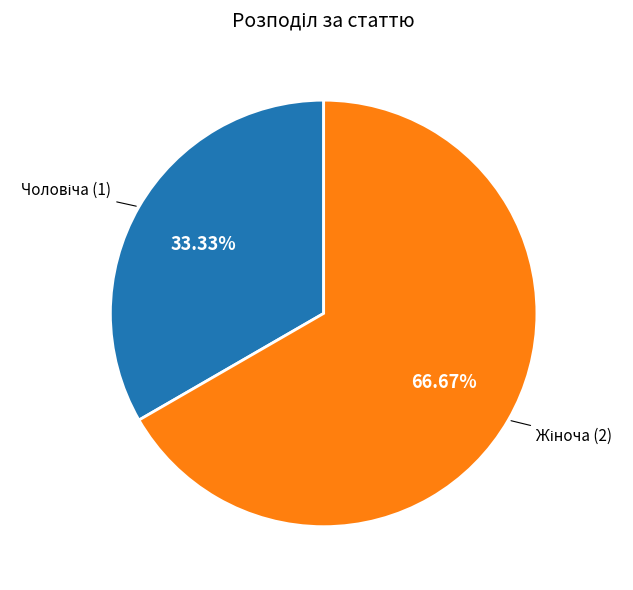

Does any single category account for the majority?

Yes